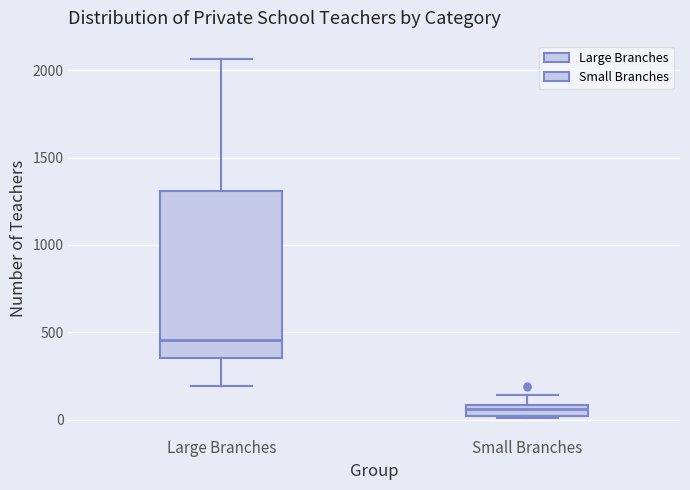

Which box is the tallest, from its lower edge to its upper edge?

Large Branches